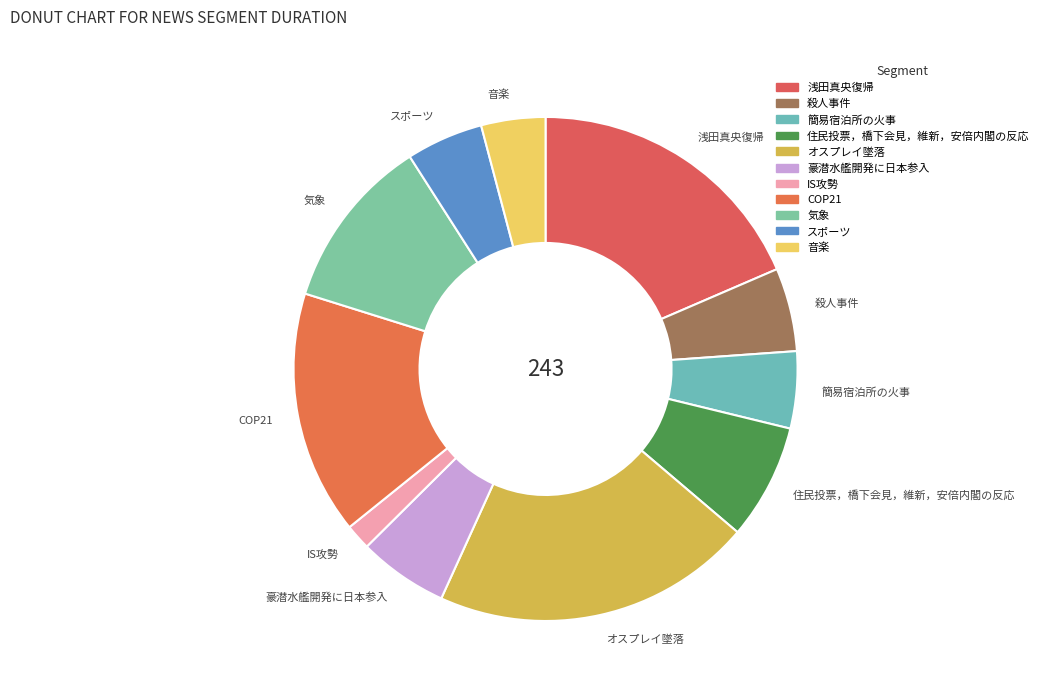

Which category has the smallest portion of the pie?

IS攻勢